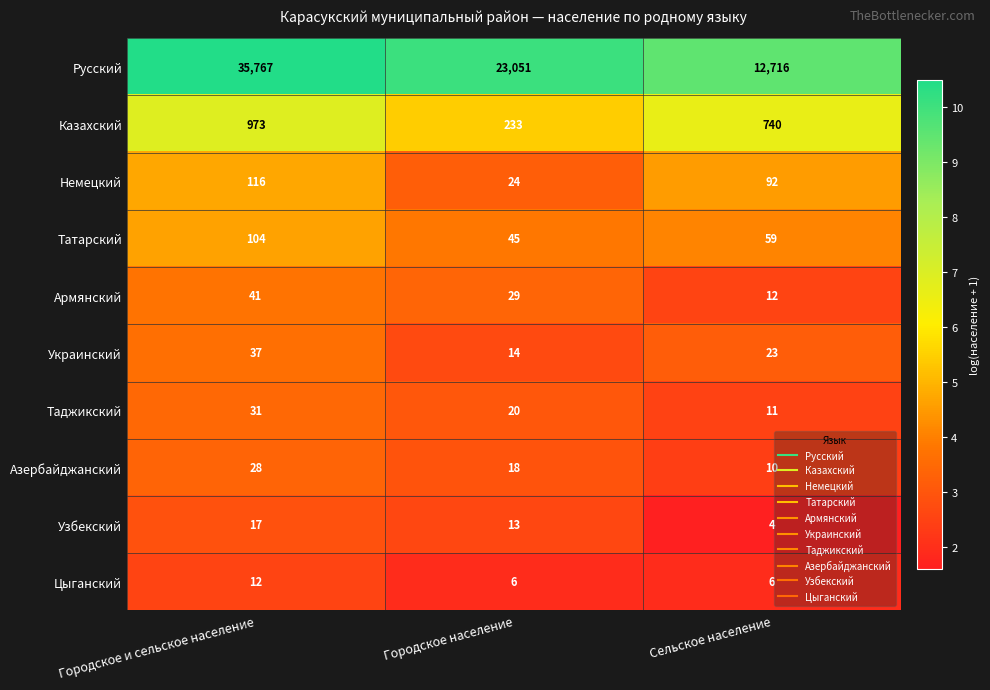

What is the sum of the Украинский values at Городское и сельское население and Сельское население?

60